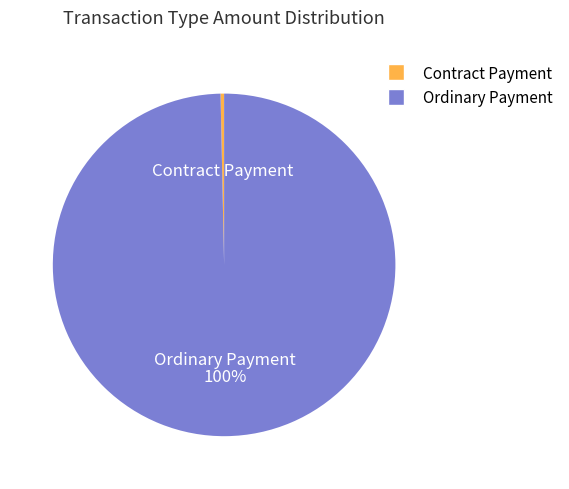

What is the largest slice in the pie chart?

Ordinary Payment